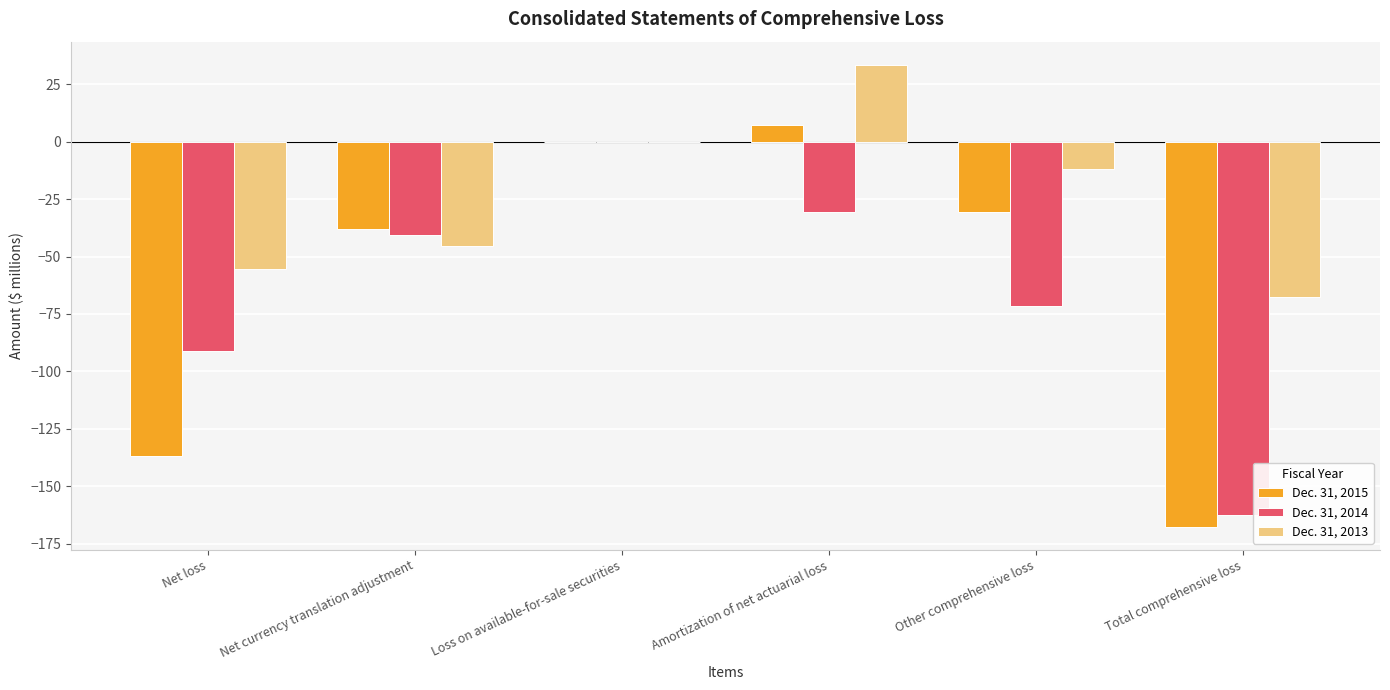

How many groups of bars are there?

6